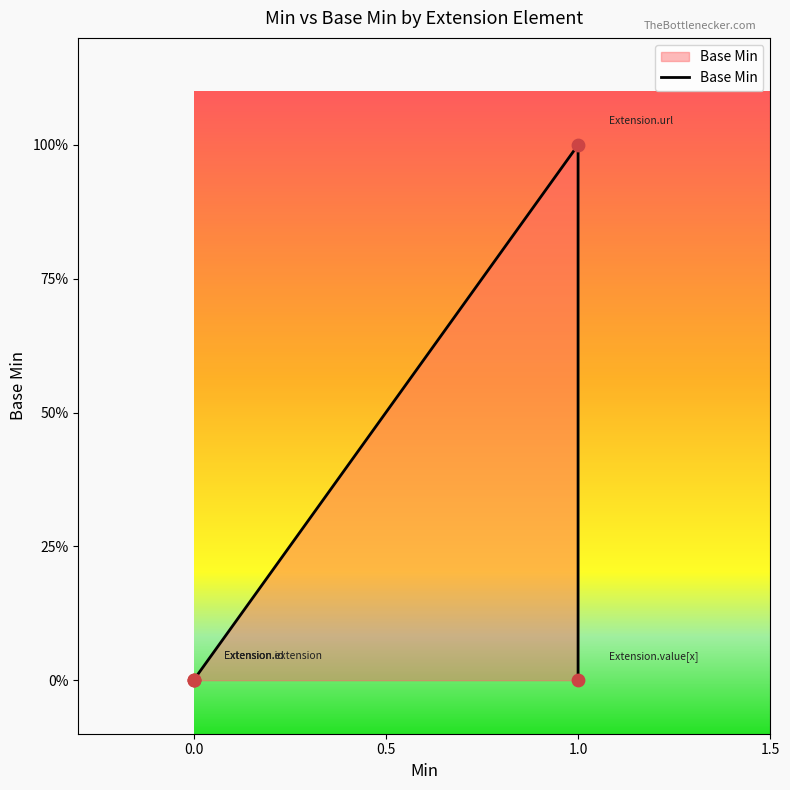

What is the change in value from 0.0 to 1.0?

+1